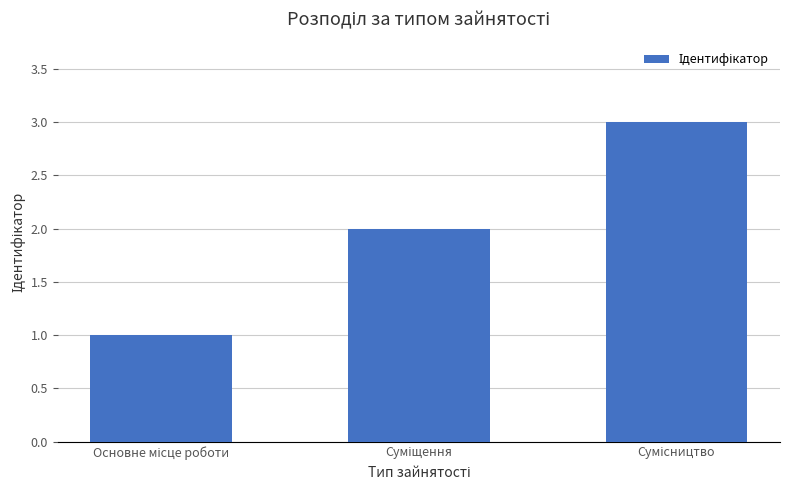

What is the sum of all values?

6